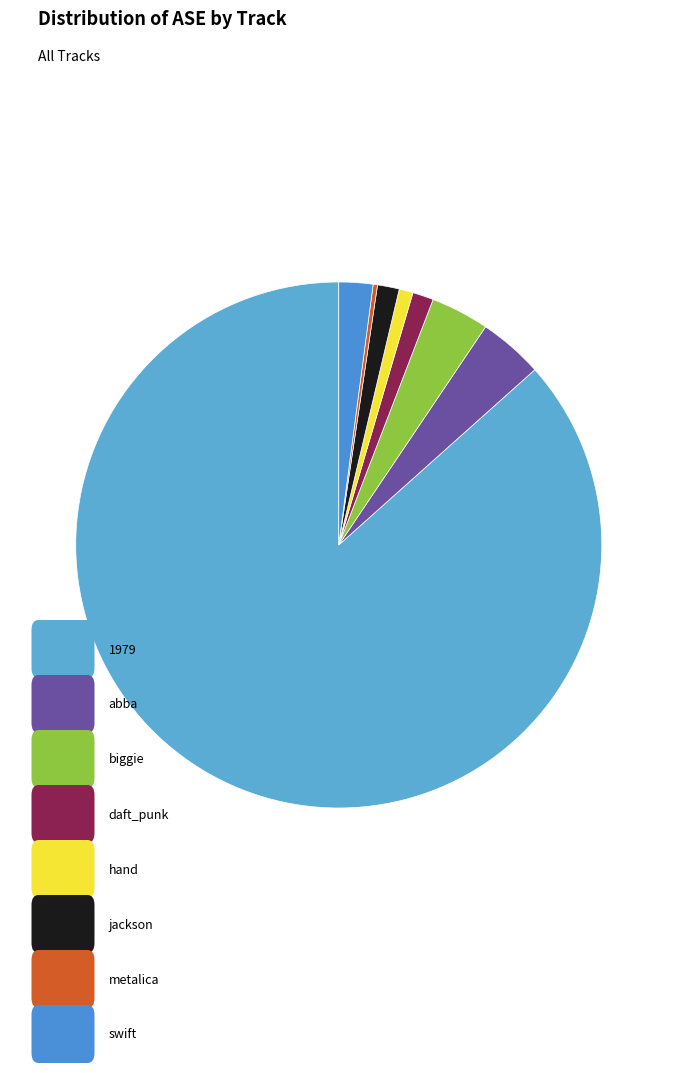

How many slices are in this pie chart?

8